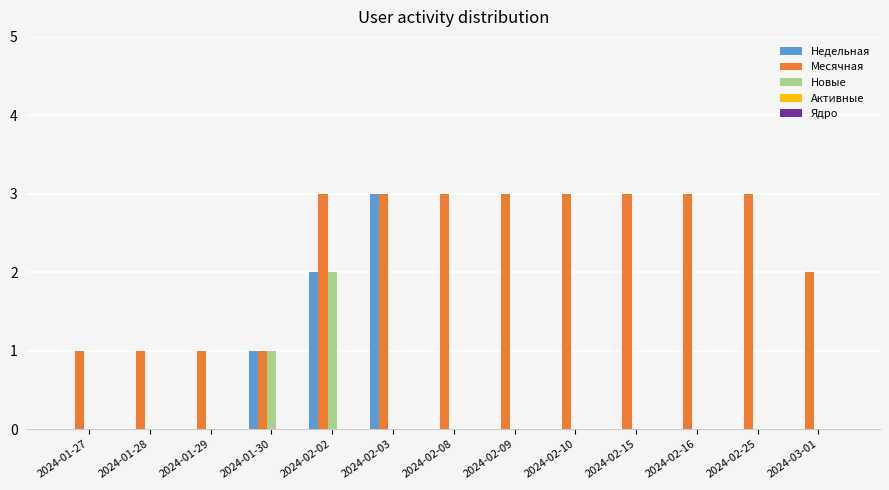

At which category is the sum across all series the highest?

2024-02-02